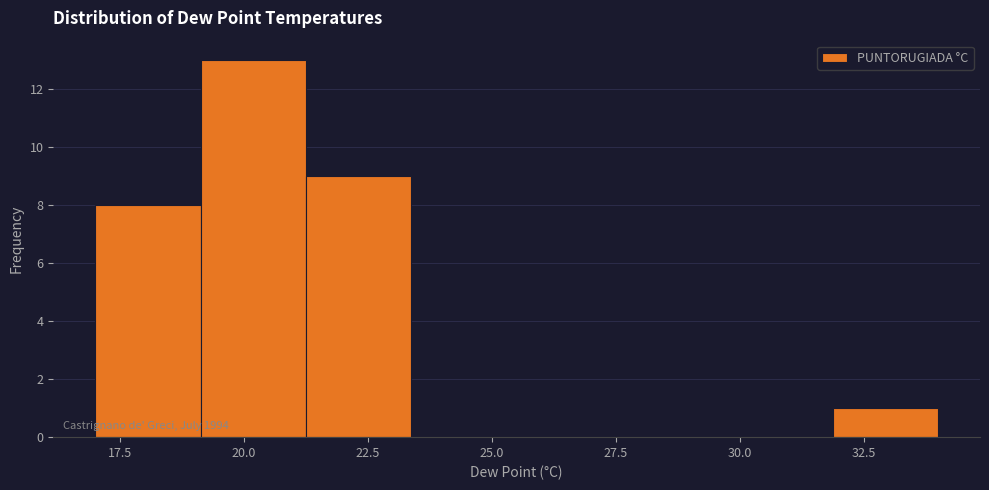

Over which range of the x-axis is the bar tallest?

19.0 to 21.5